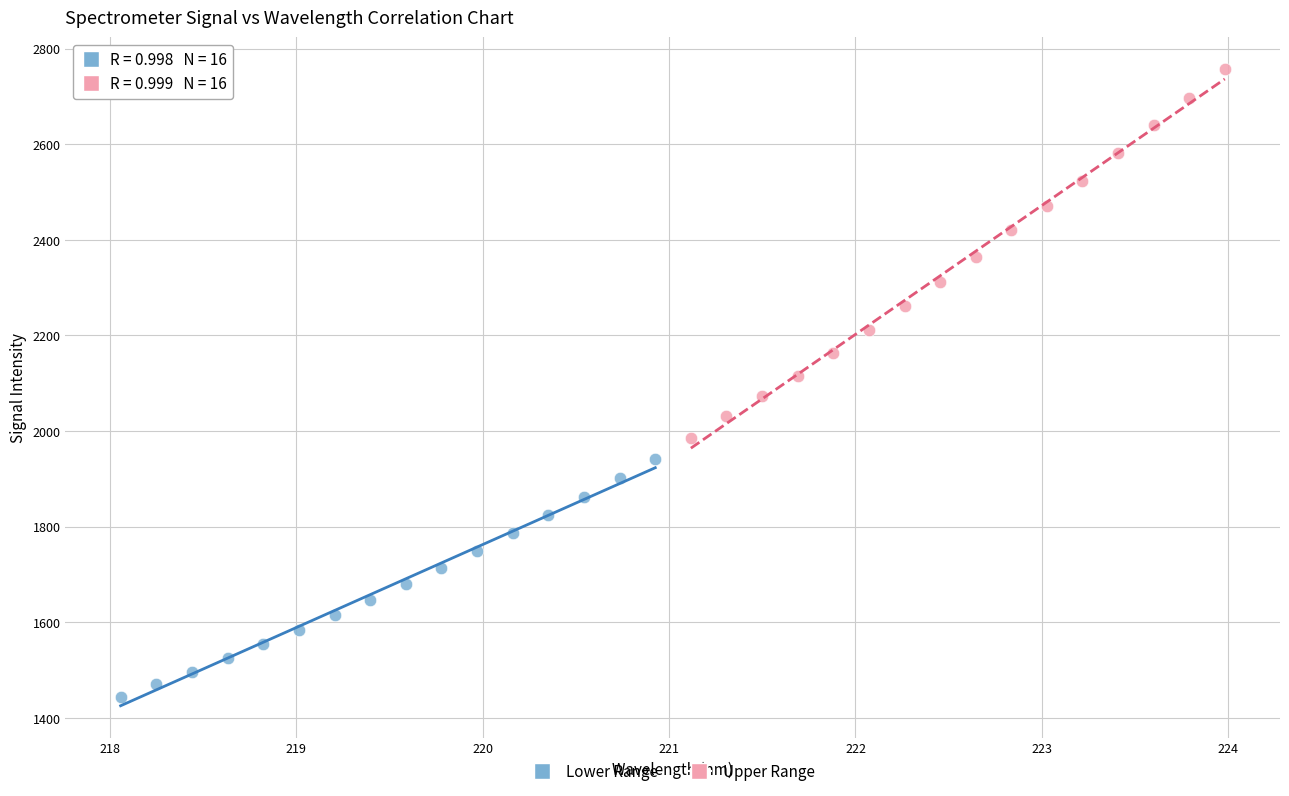

Which series contains the lowest Y value?

Lower Range